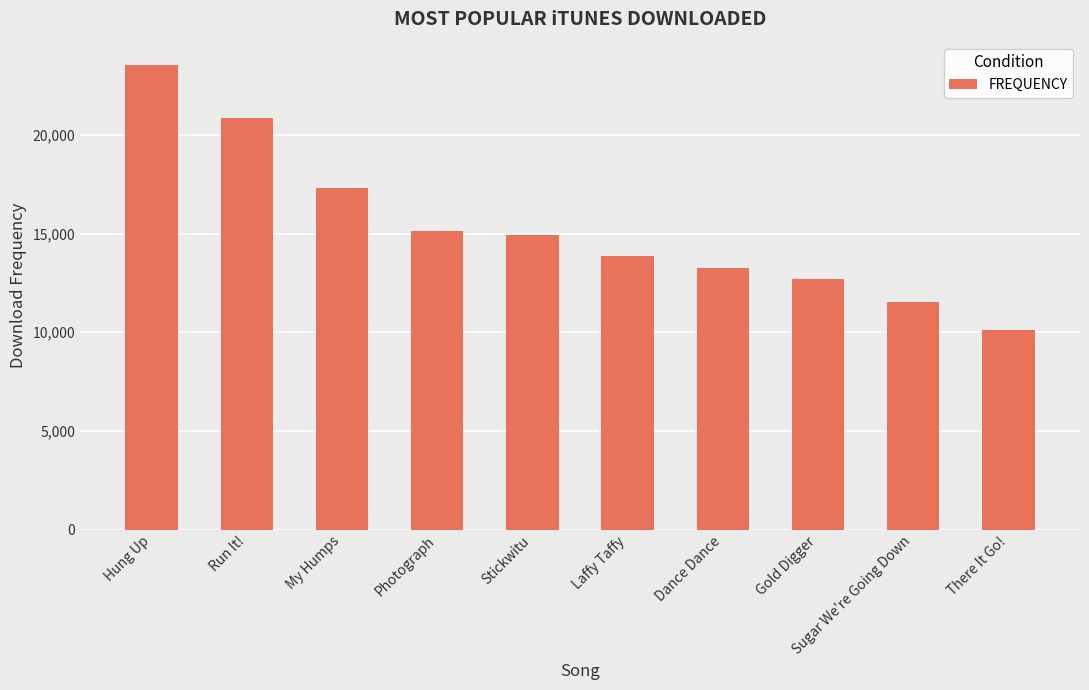

What is the label of the 3rd bar from the right?

Gold Digger